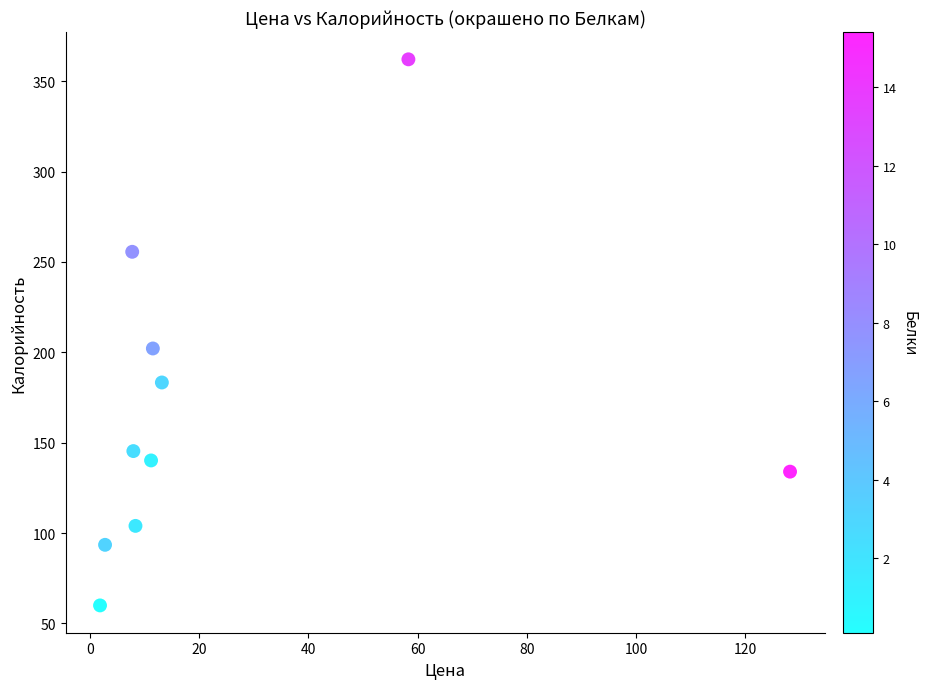

What Y value in the scatter plot is closest to 211?

202.1